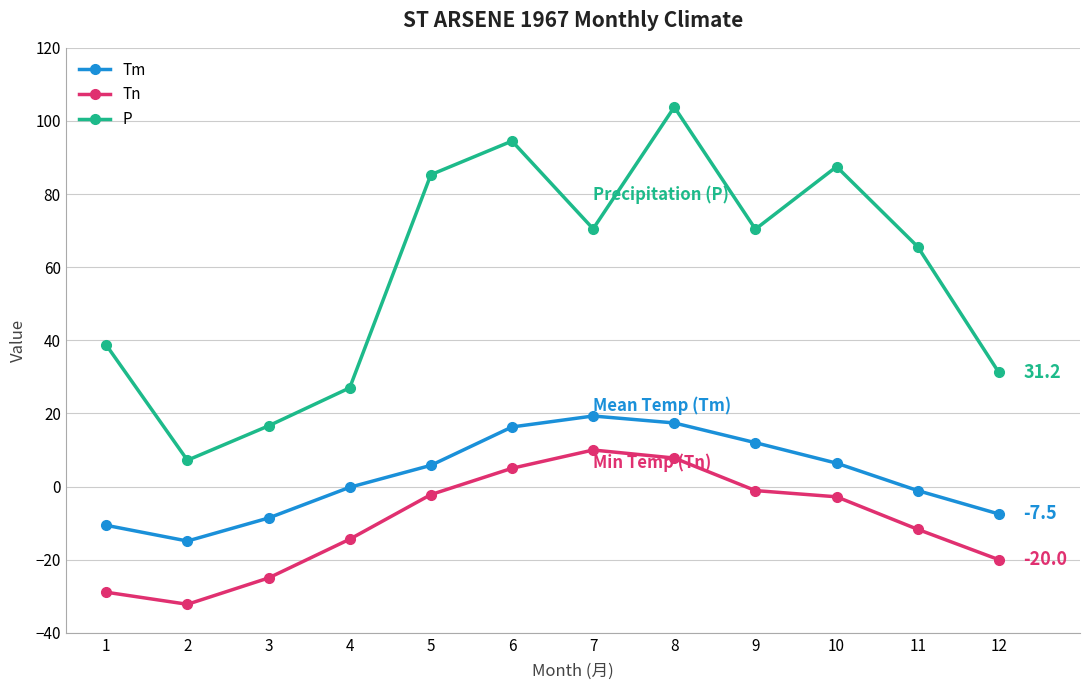

True or false: Tm and P cross at least once.

False